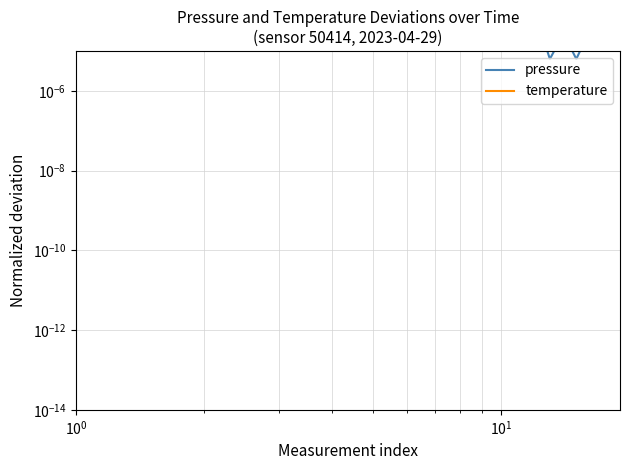

How many lines are shown in the chart?

2